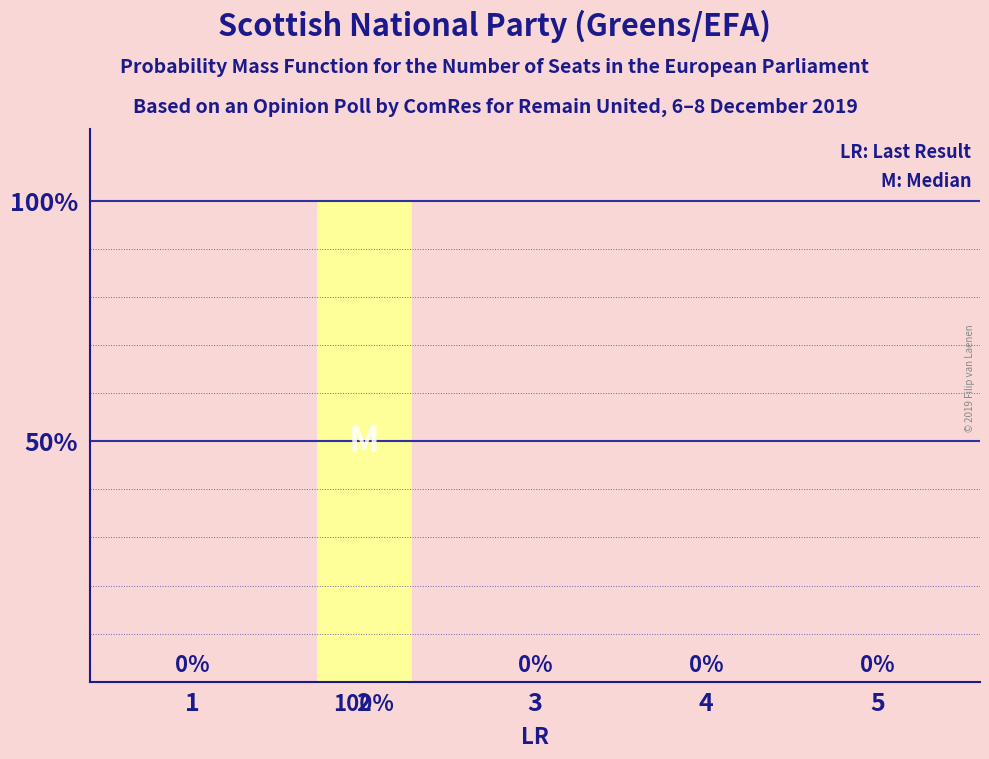

What is the change in value from 1 to 2?

+100